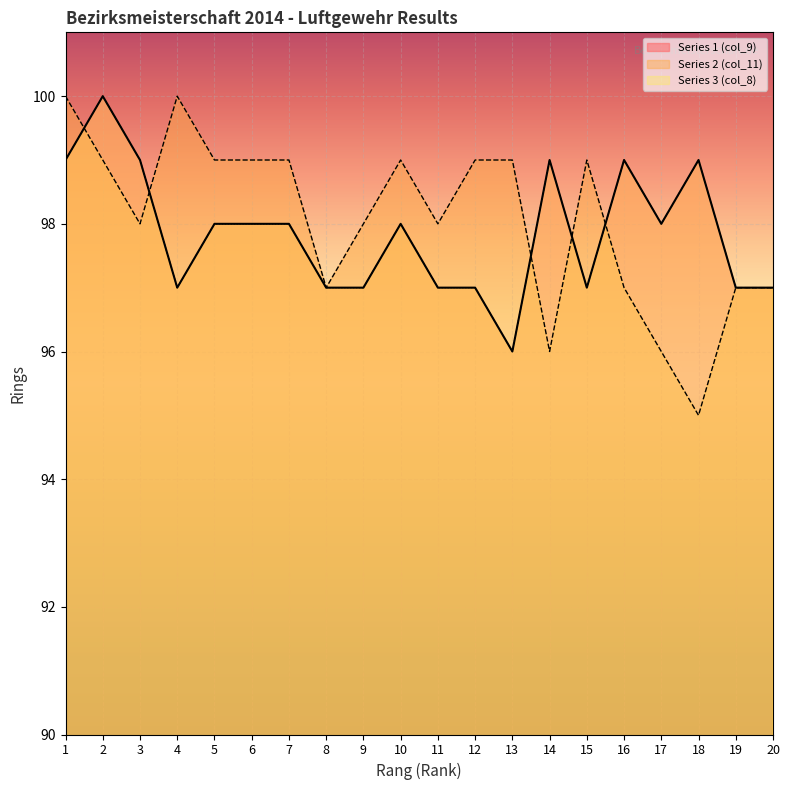

What value does the Series 3 (col_8) series have at 4?

97